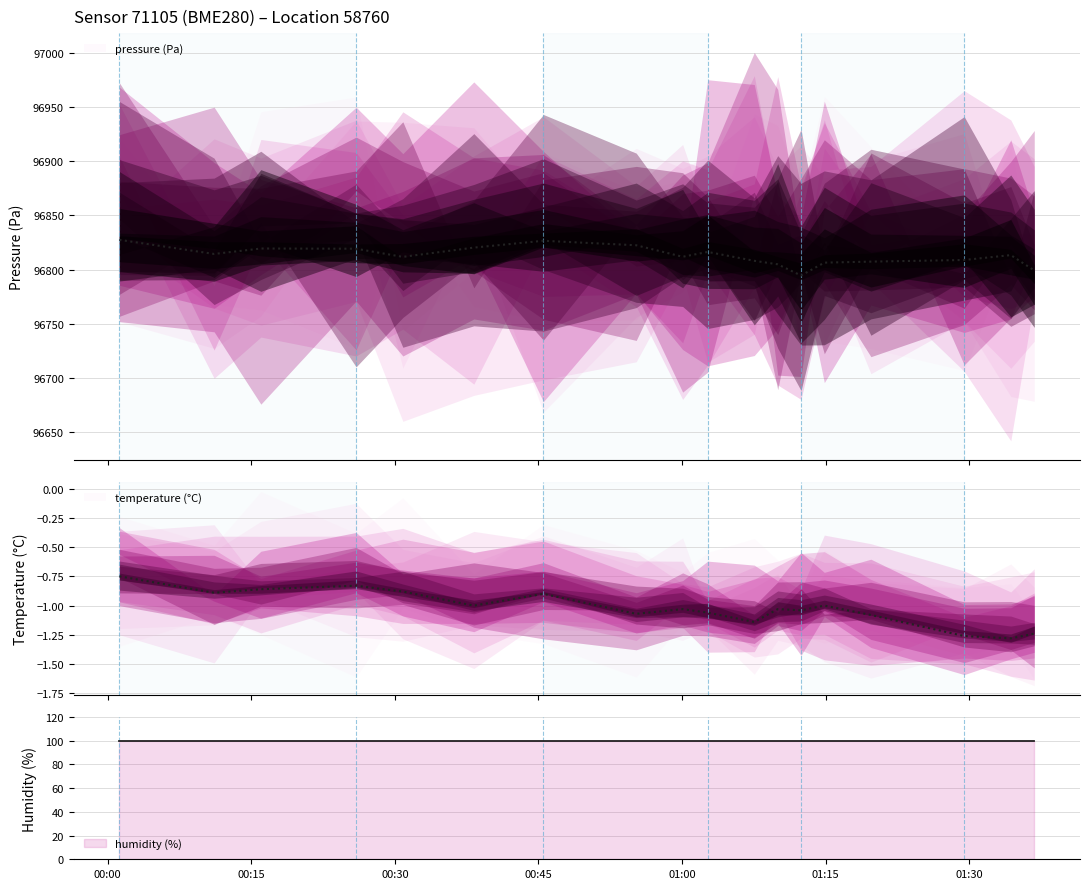

True or false: humidity (%) and temperature cross at least once.

False